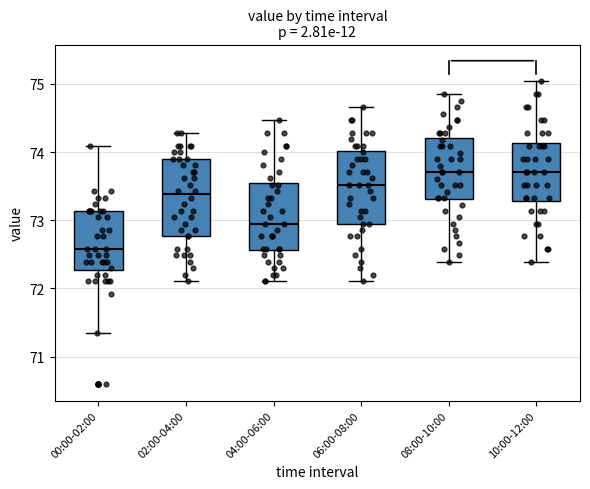

Which box has the lowest median line?

00:00-02:00